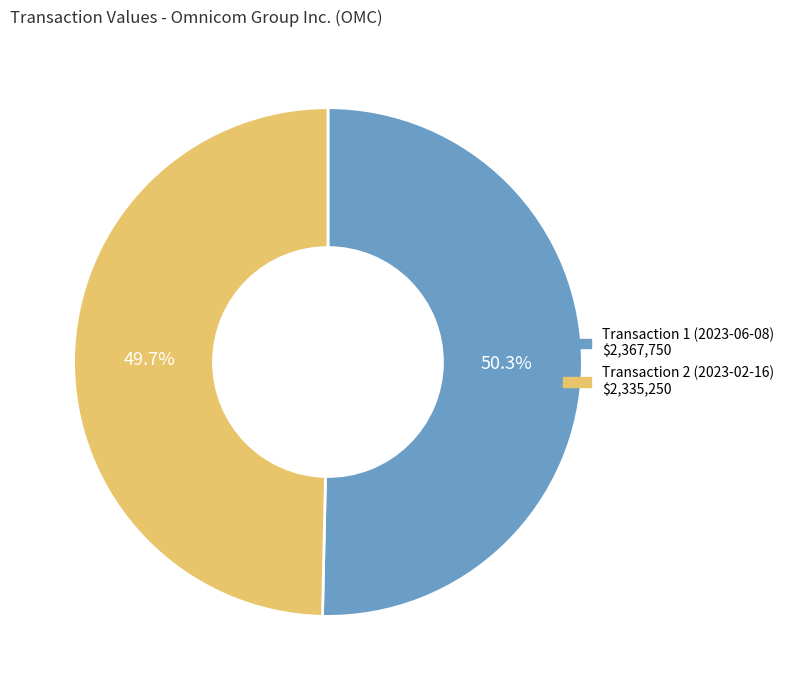

To the nearest percent, what is the average slice percentage?

50%